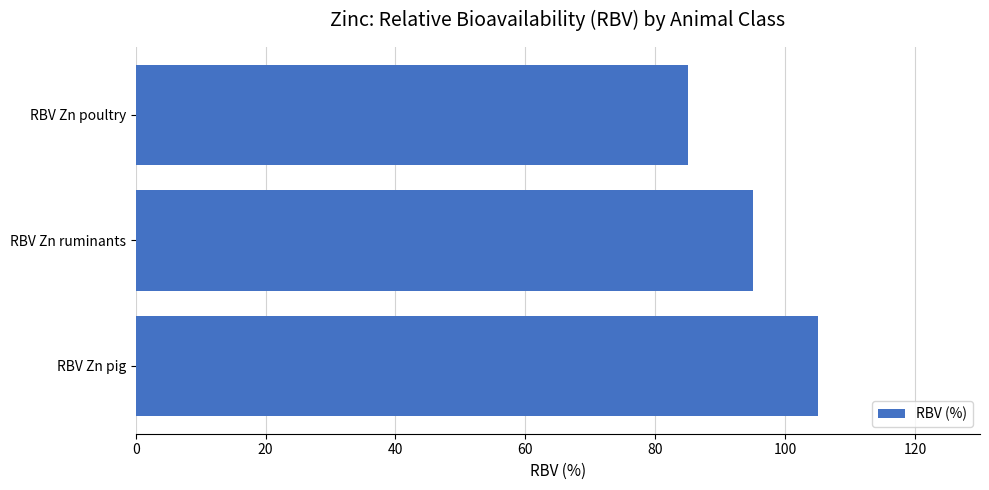

Are the bars horizontal?

Yes